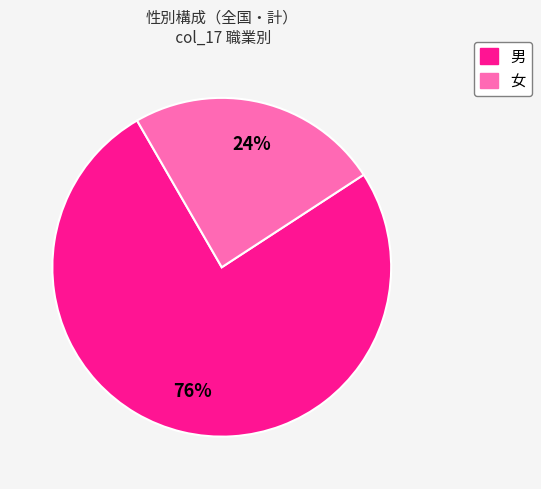

Is there a majority slice in this chart?

Yes